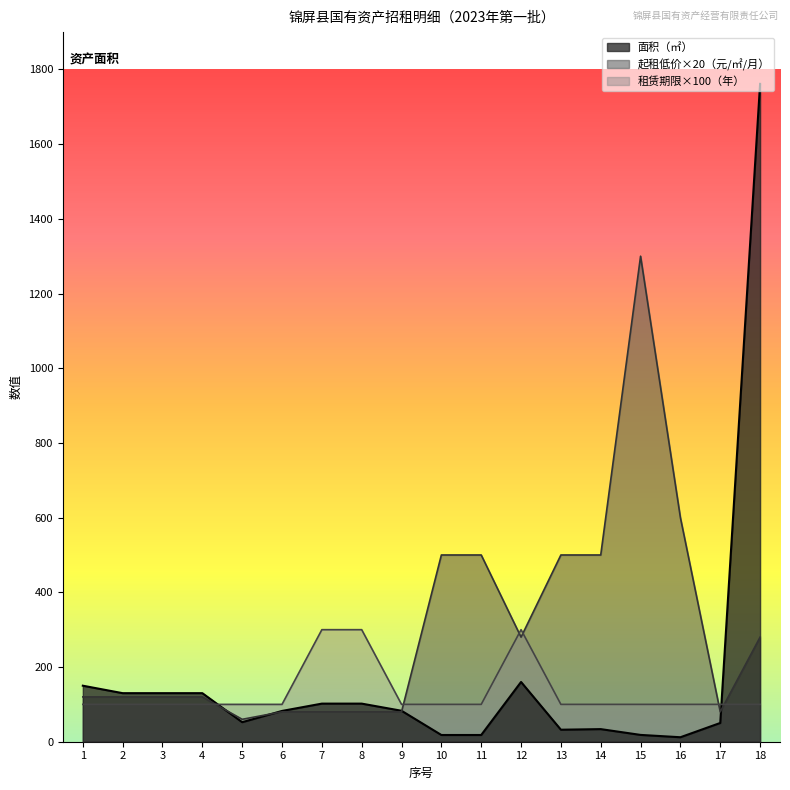

What is the sum of the 租赁期限（年） values at 12 and 6?

400.0